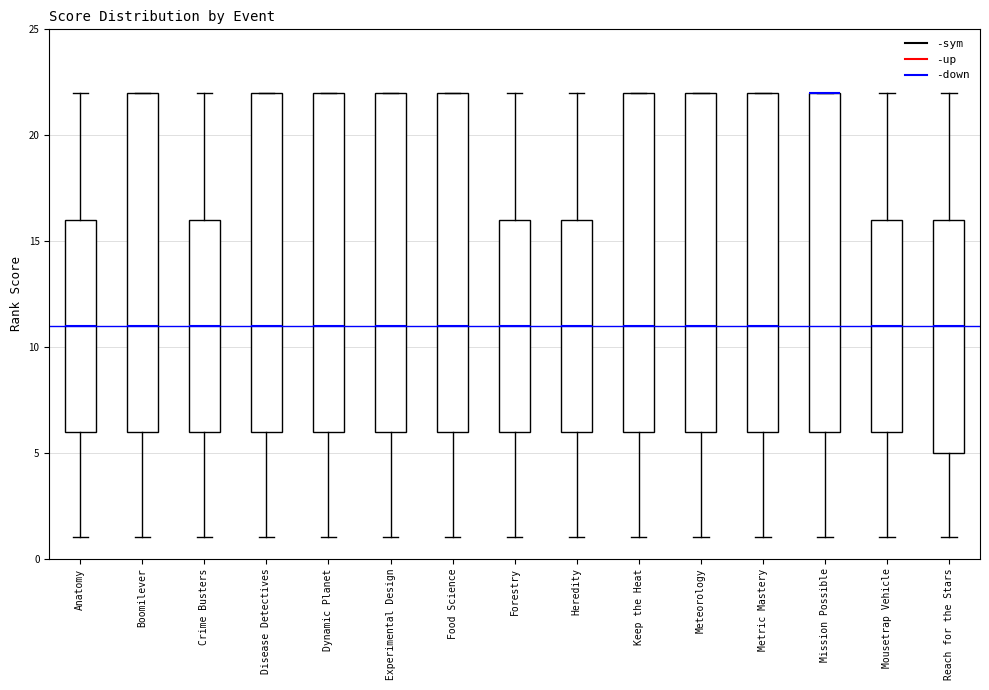

Reading left to right, transcribe this box plot: for each box, give where its median line is, the range the box spans, and where its two whiskers end, as read against the y-axis. The values are not printed on the chart, so give them approximately, as read against the axis.

Anatomy: median 11, box 6 to 16, whiskers 1 to 22
Boomilever: median 11, box 6 to 22, whiskers 1 to 22
Crime Busters: median 11, box 6 to 16, whiskers 1 to 22
Disease Detectives: median 11, box 6 to 22, whiskers 1 to 22
Dynamic Planet: median 11, box 6 to 22, whiskers 1 to 22
Experimental Design: median 11, box 6 to 22, whiskers 1 to 22
Food Science: median 11, box 6 to 22, whiskers 1 to 22
Forestry: median 11, box 6 to 16, whiskers 1 to 22
Heredity: median 11, box 6 to 16, whiskers 1 to 22
Keep the Heat: median 11, box 6 to 22, whiskers 1 to 22
Meteorology: median 11, box 6 to 22, whiskers 1 to 22
Metric Mastery: median 11, box 6 to 22, whiskers 1 to 22
Mission Possible: median 22 (drawn on the box's upper edge), box 6 to 22, whiskers 1 to 22
Mousetrap Vehicle: median 11, box 6 to 16, whiskers 1 to 22
Reach for the Stars: median 11, box 5 to 16, whiskers 1 to 22